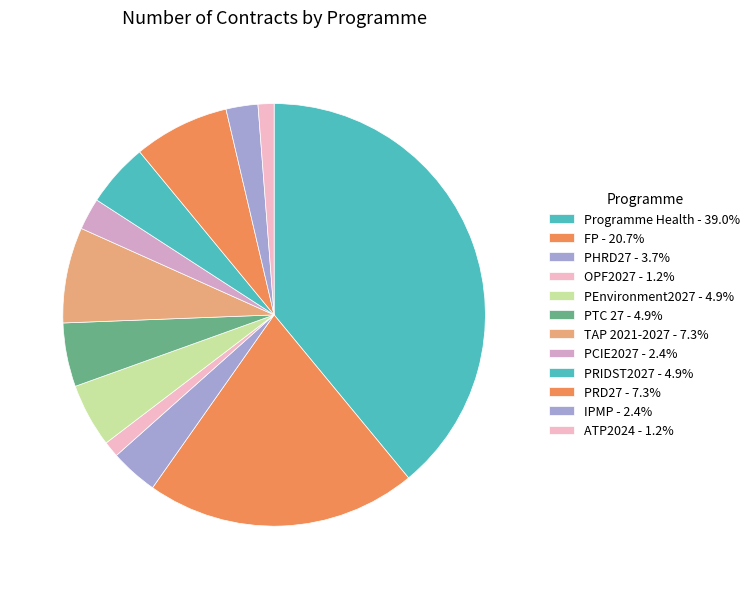

Does any single category account for the majority?

No